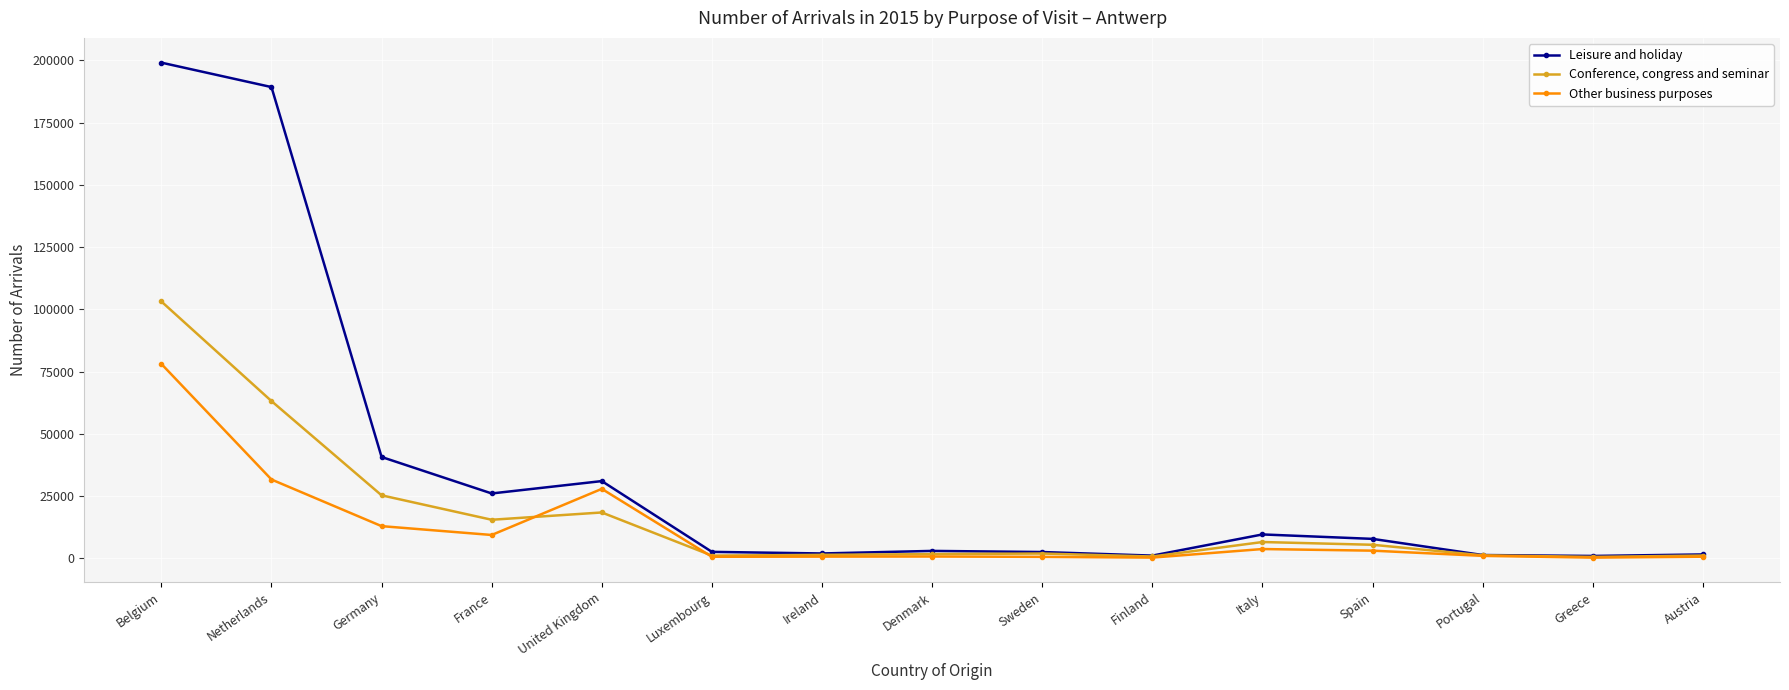

At which label does Other business purposes first exceed 997?

Belgium